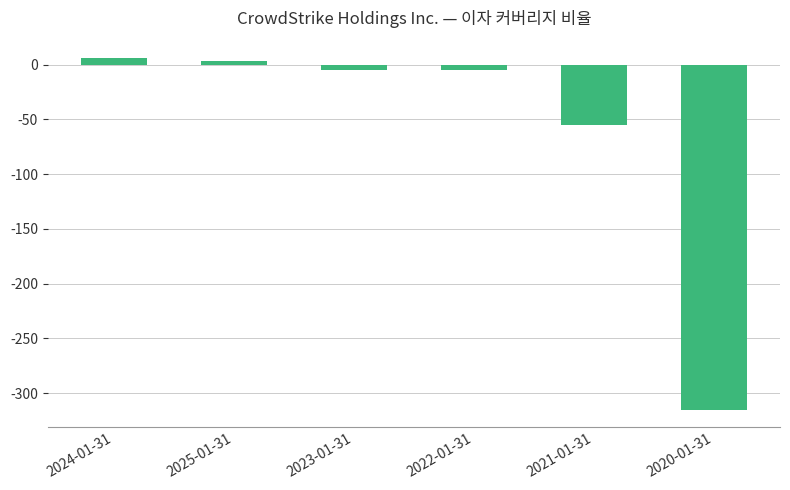

What is the difference between the second highest and second lowest values?

58.4